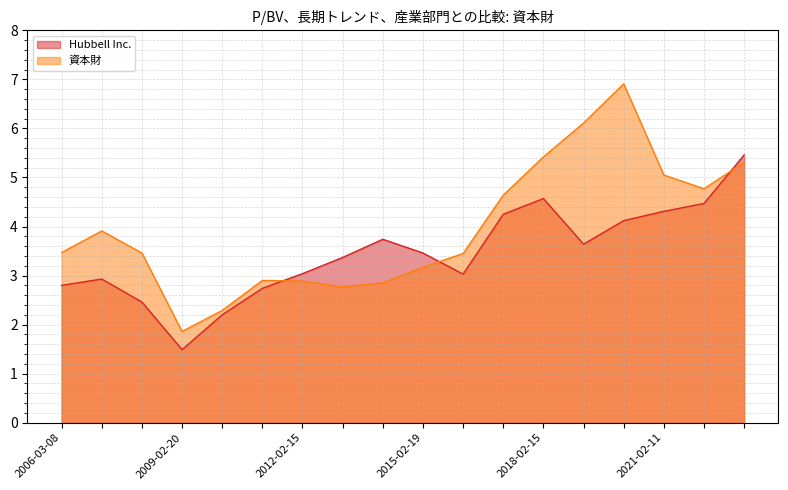

True or false: 資本財 has more than 2 interior local peaks.

True